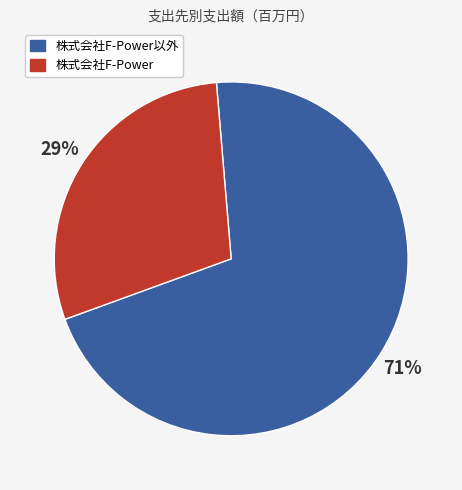

To the nearest percent, what is the average slice percentage?

50%